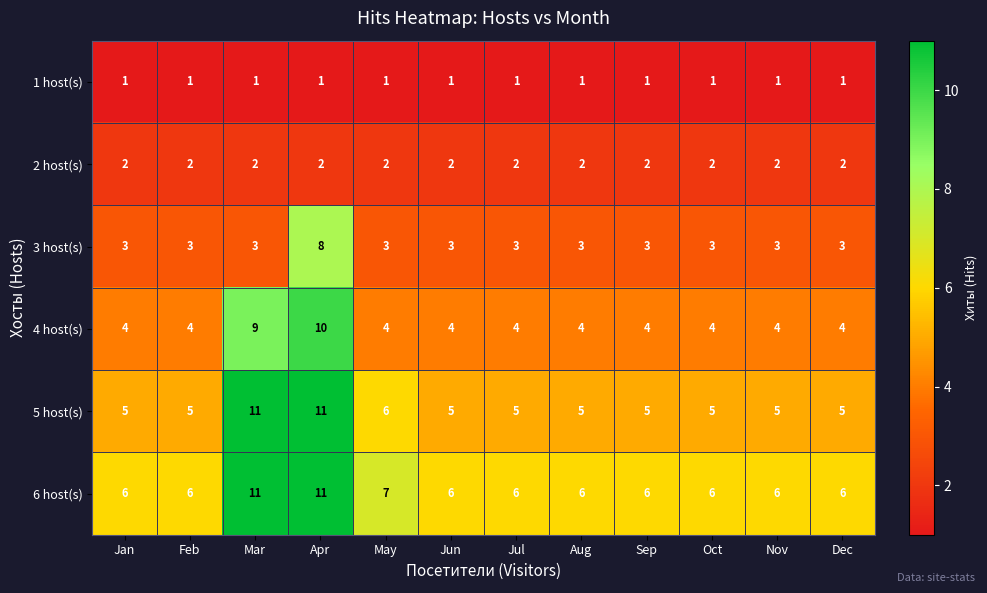

Count the number of data series in this chart.

6